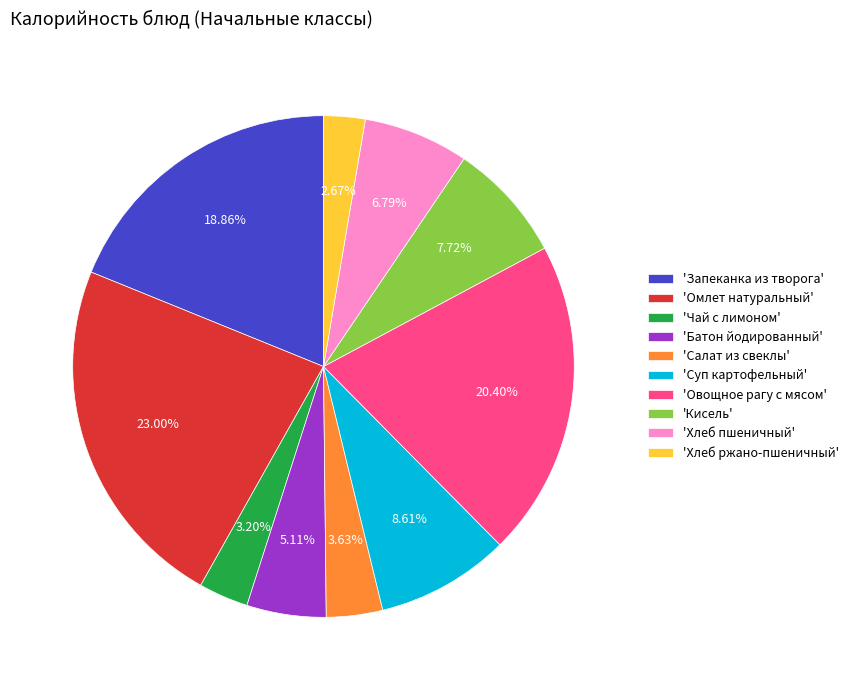

What is the largest slice in the pie chart?

'Омлет натуральный'